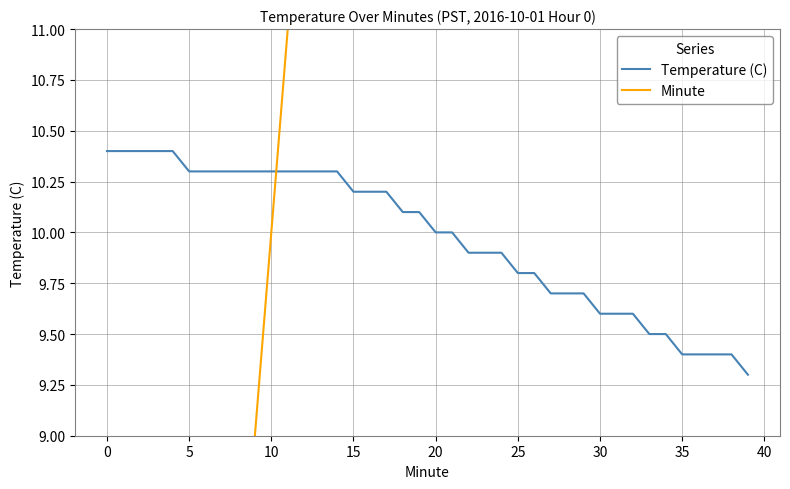

What is the difference between the maximum and minimum values in the Minute series?

39.0